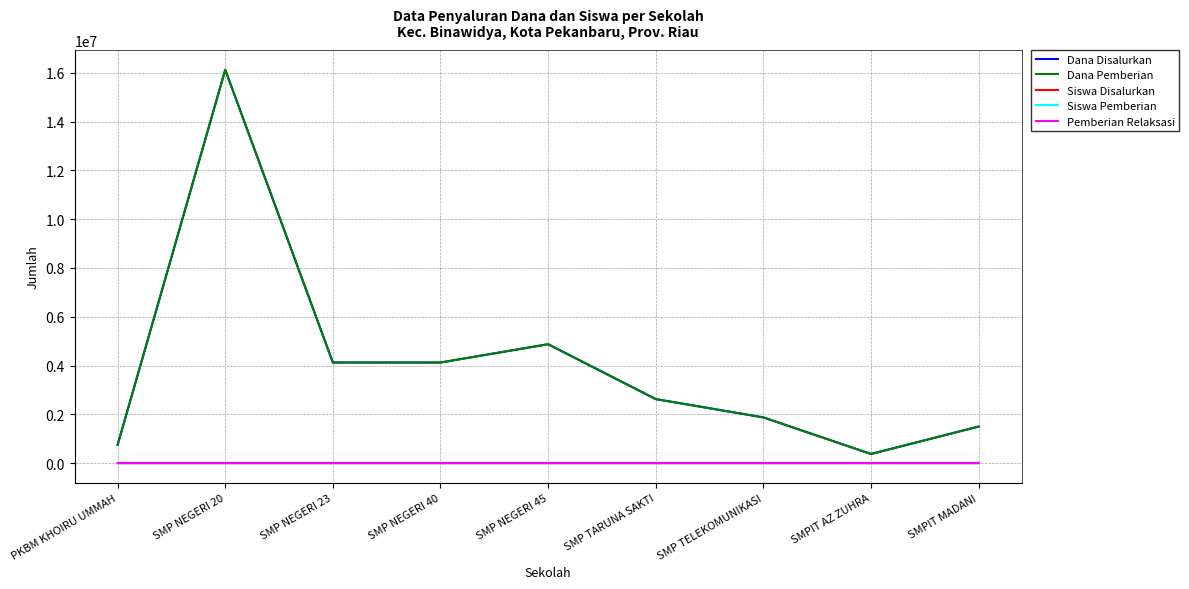

The Dana Pemberian series shows 2625000 at SMP TARUNA SAKTI. True or false?

True